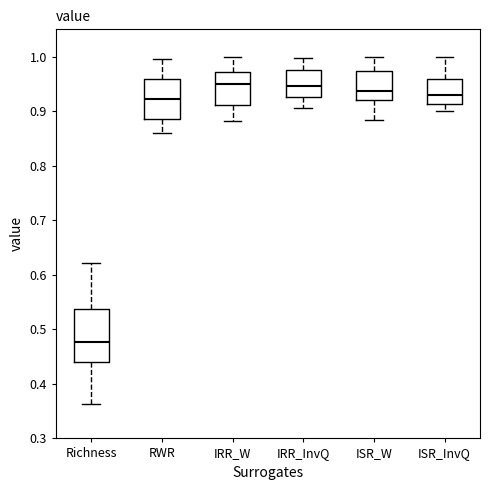

Which box has the lowest median line?

Richness